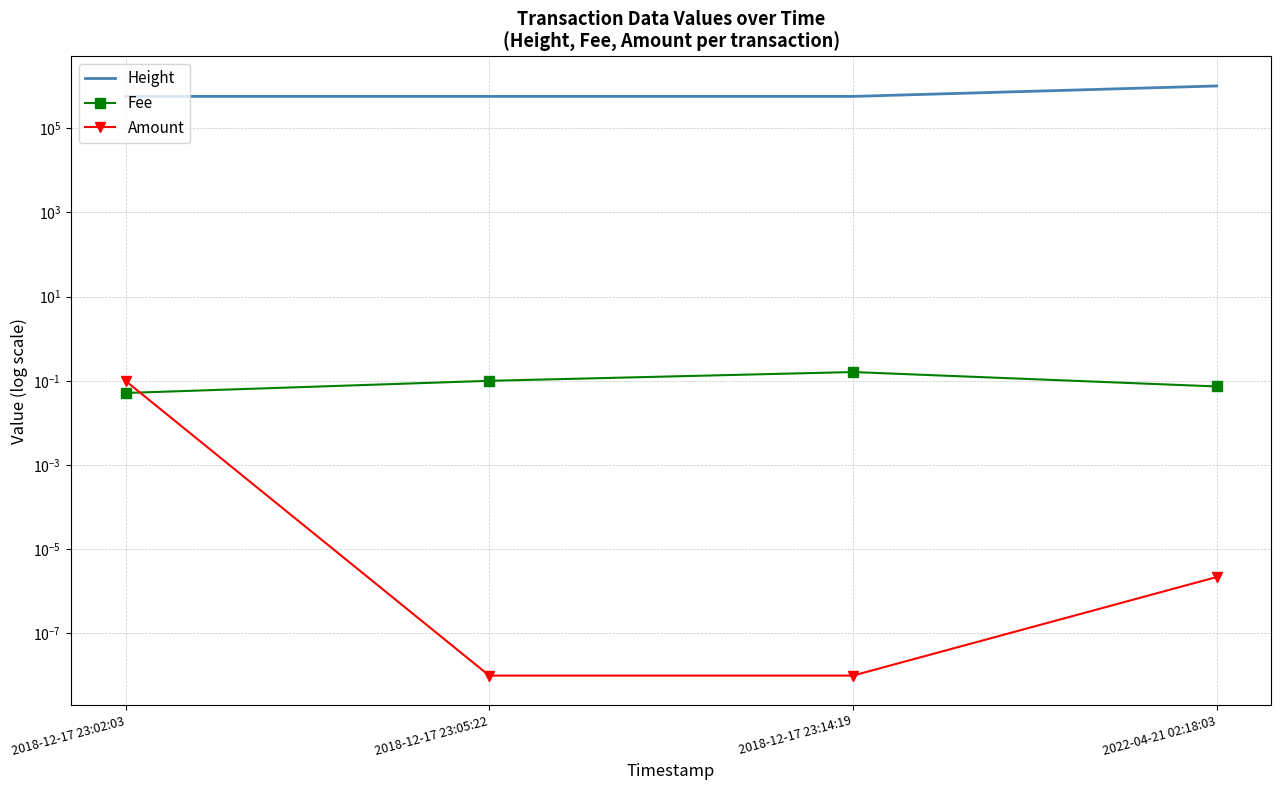

Rank the categories by Height value from lowest to highest.

2018-12-17 23:02:03, 2018-12-17 23:05:22, 2018-12-17 23:14:19, 2022-04-21 02:18:03